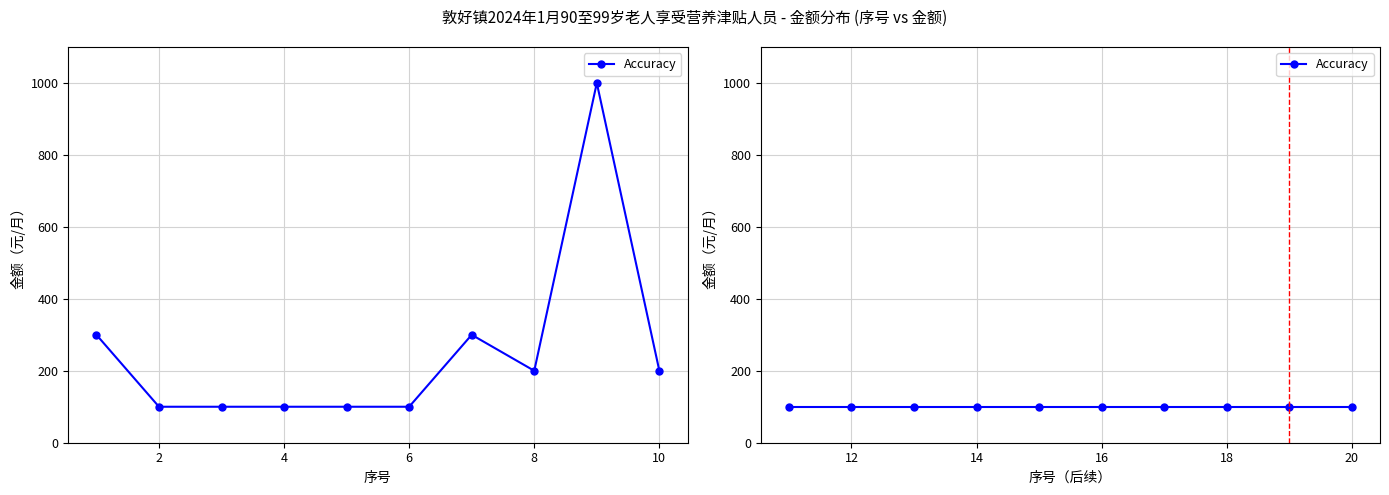

What is the value of the 11th point from the left?

100